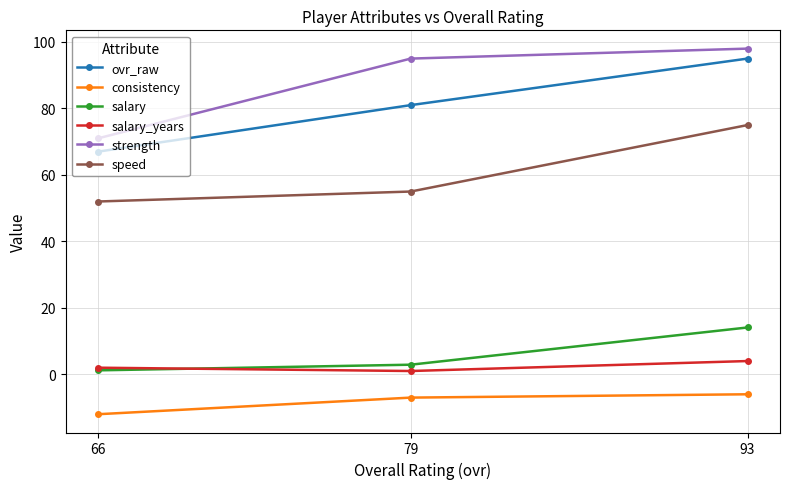

What is the sum of the strength values at 66 and 93?

169.0